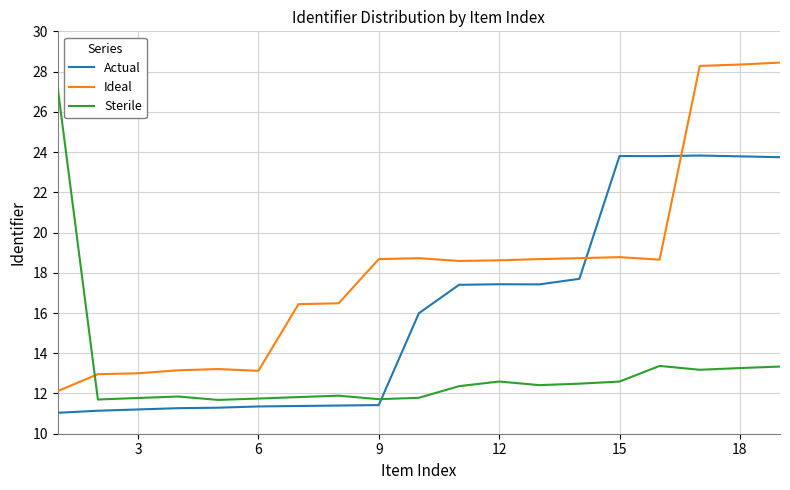

What is the difference between the maximum and minimum values in the Actual series?

12.8